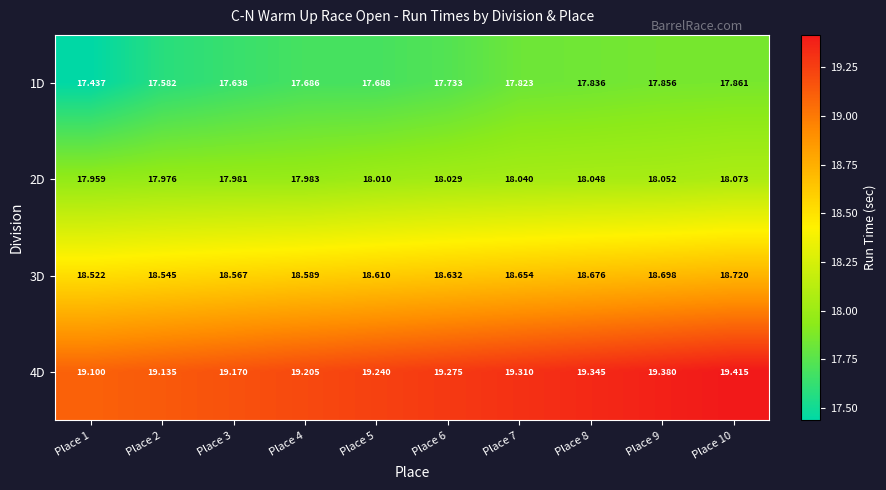

List the series in order of their overall mean, highest first.

4D, 3D, 2D, 1D